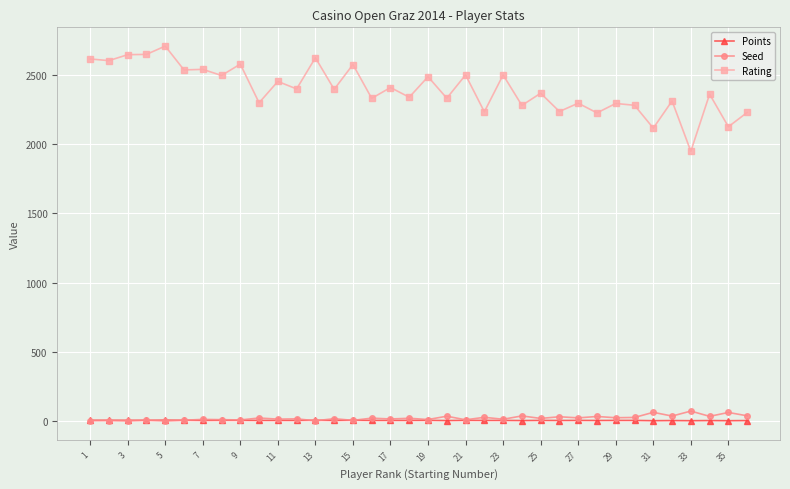

Which series has the widest spread of values?

Rating